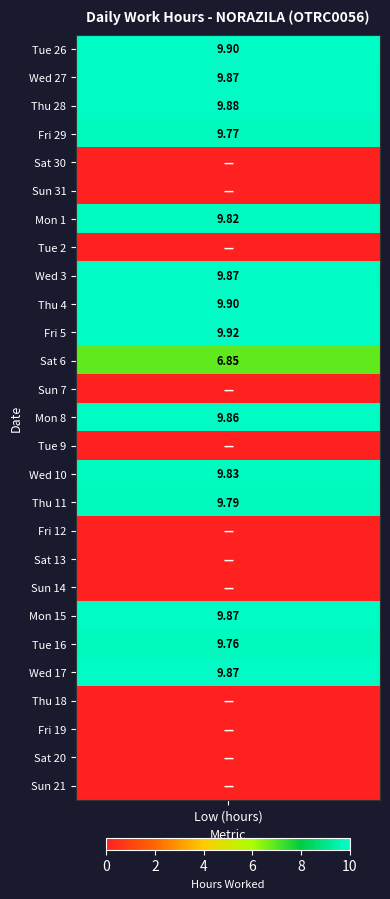

List the labels in order of Mon-Fri value, largest first.

4, 3, 2, 11, 13, 6, 8, 0, 9, 12, 1, 5, 7, 10, 14, 15, 16, 17, 18, 19, 20, 21, 22, 23, 24, 25, 26